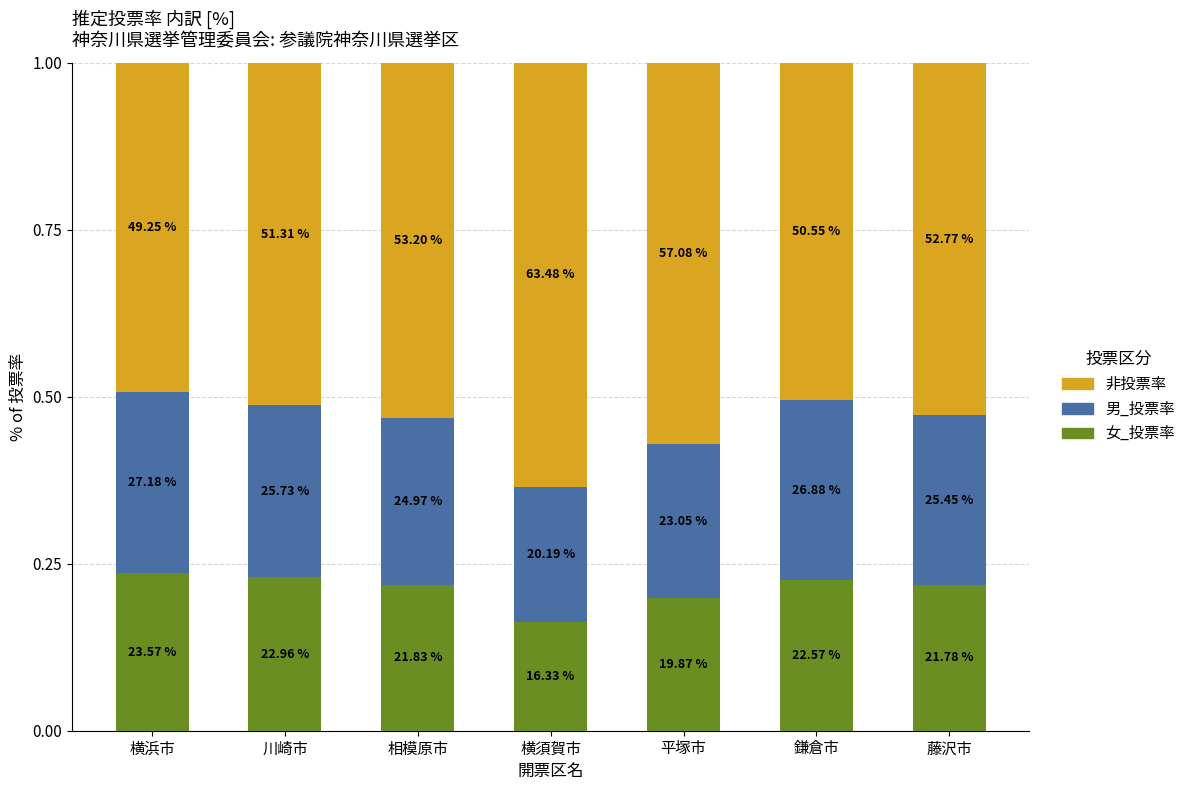

What is the total value across all series at 藤沢市?

1.0